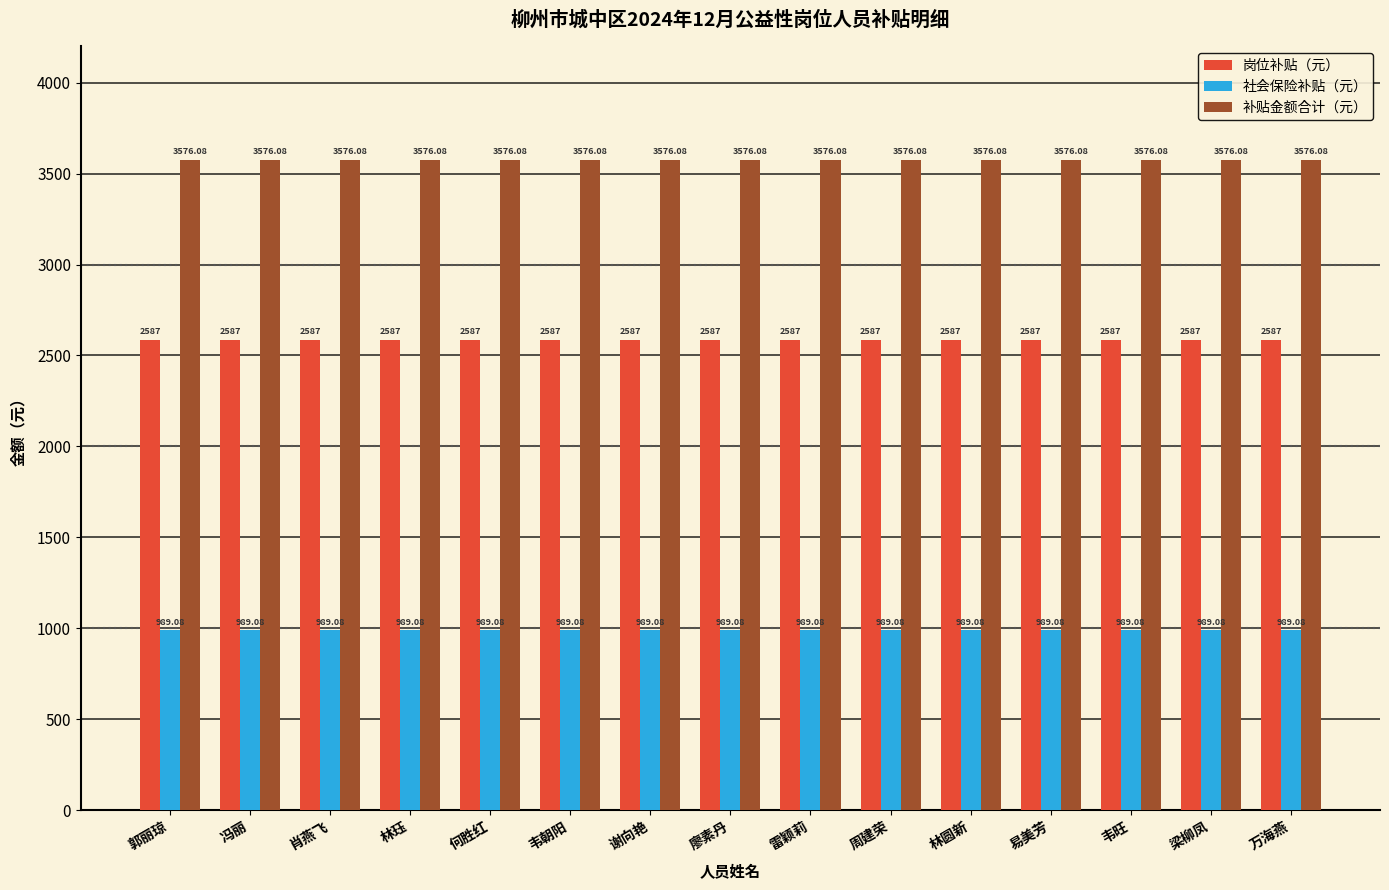

List the series in order of their peak value, highest first.

补贴金额合计（元）, 岗位补贴（元）, 社会保险补贴（元）